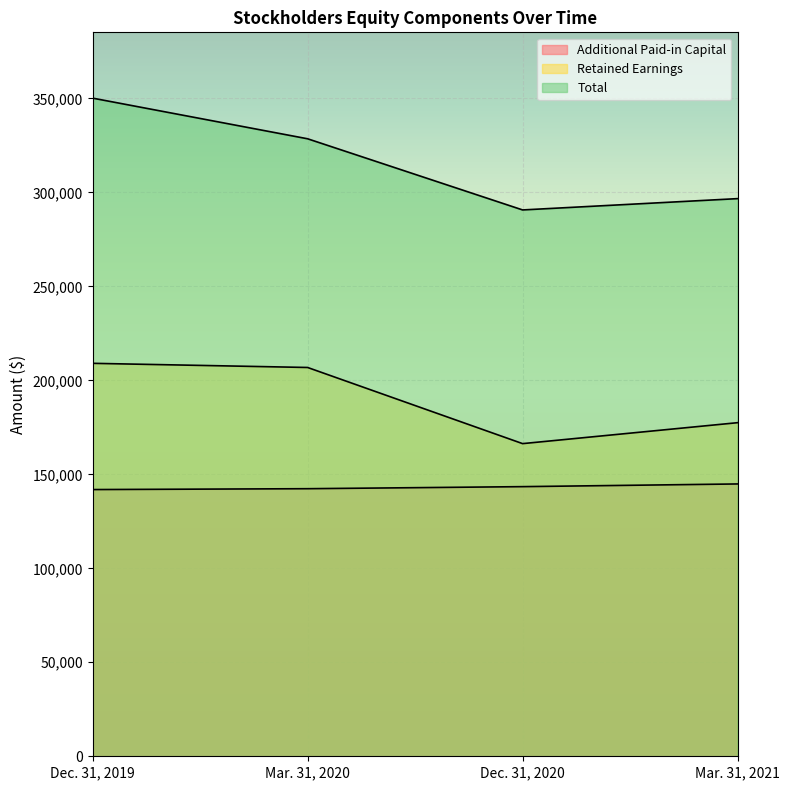

What is the total value across all series at Mar. 31, 2021?

618996